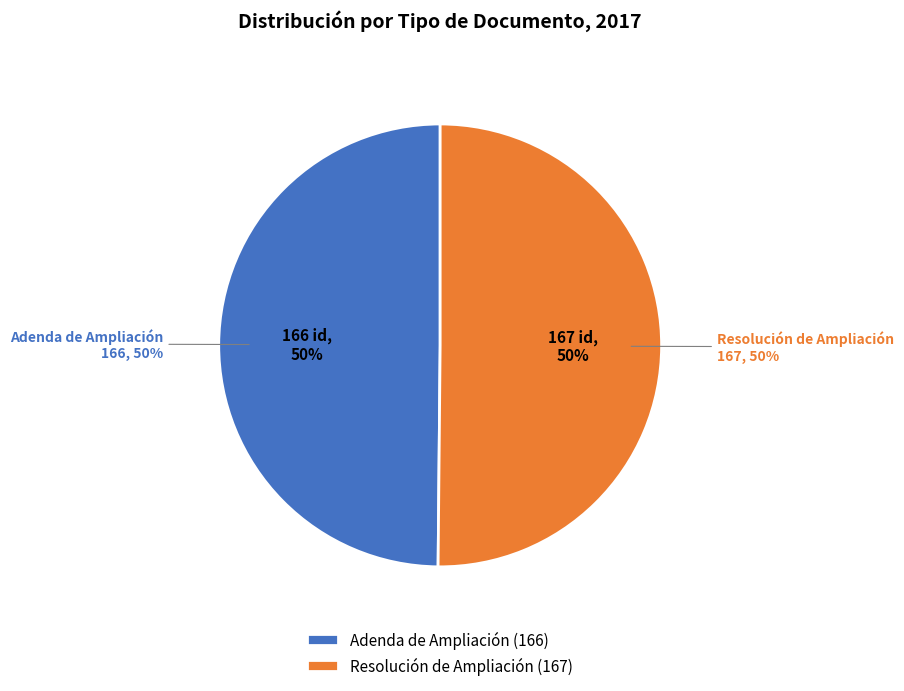

What is the change in value from Adenda de Ampliación to Resolución de Ampliación?

+1